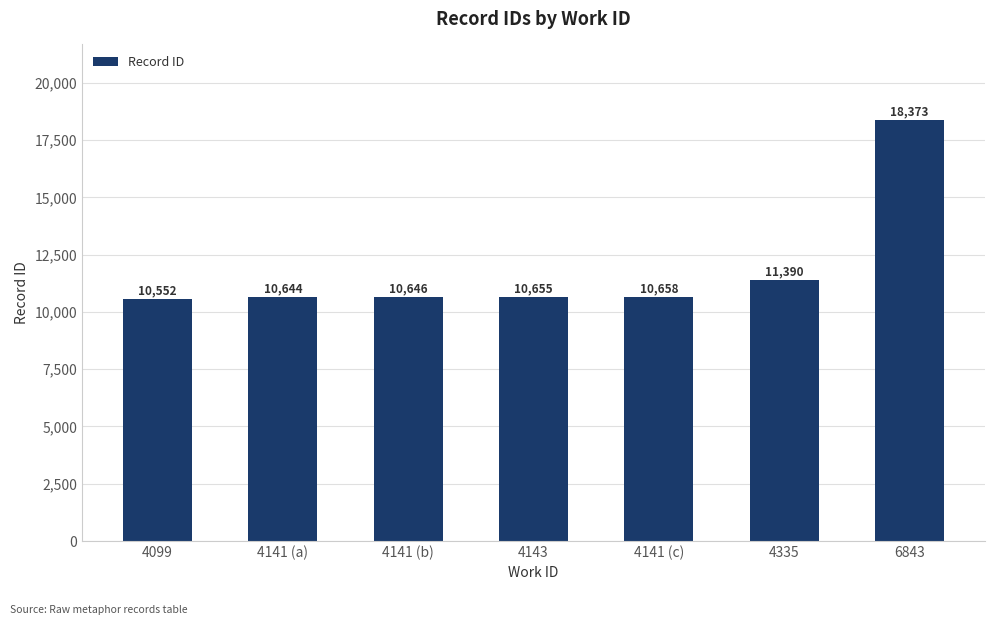

What is the sum of all values?

82918